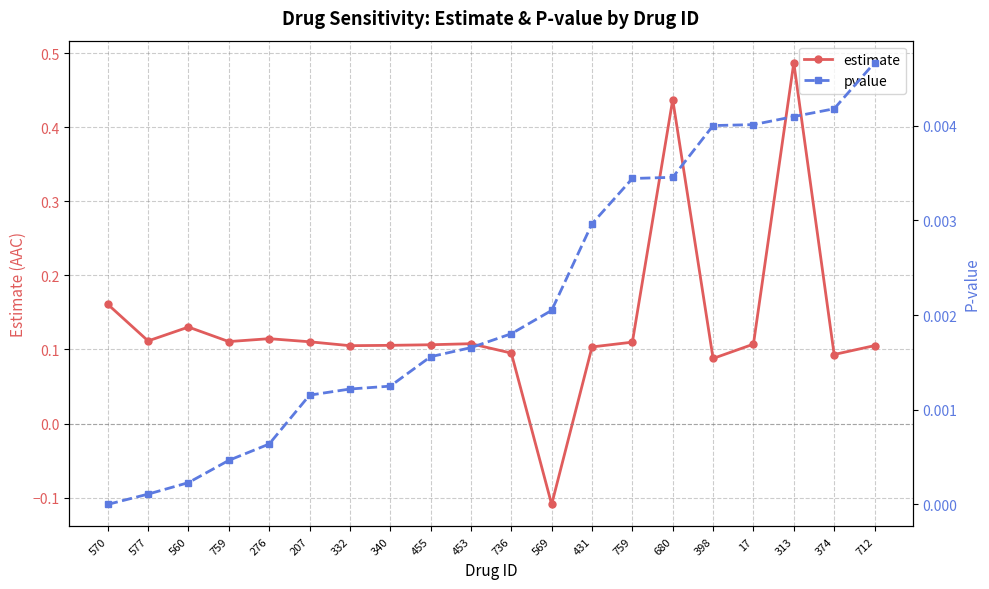

At which label is estimate closest to 0?

398